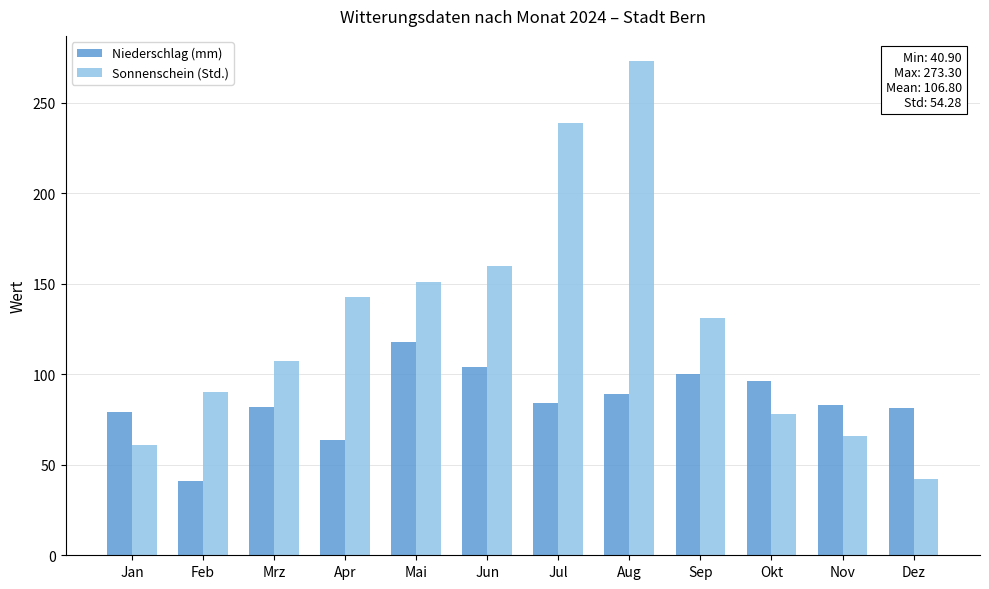

What is the total value across all series at Mrz?

189.3